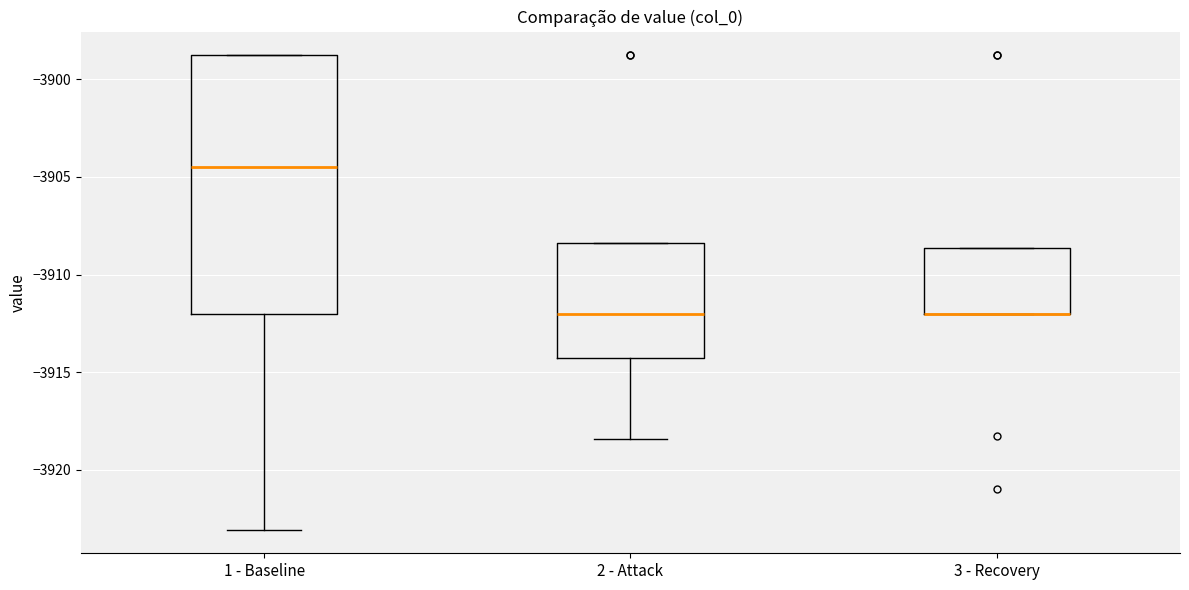

Comparing the boxes themselves (not the whiskers), which one is the tallest?

1 - Baseline